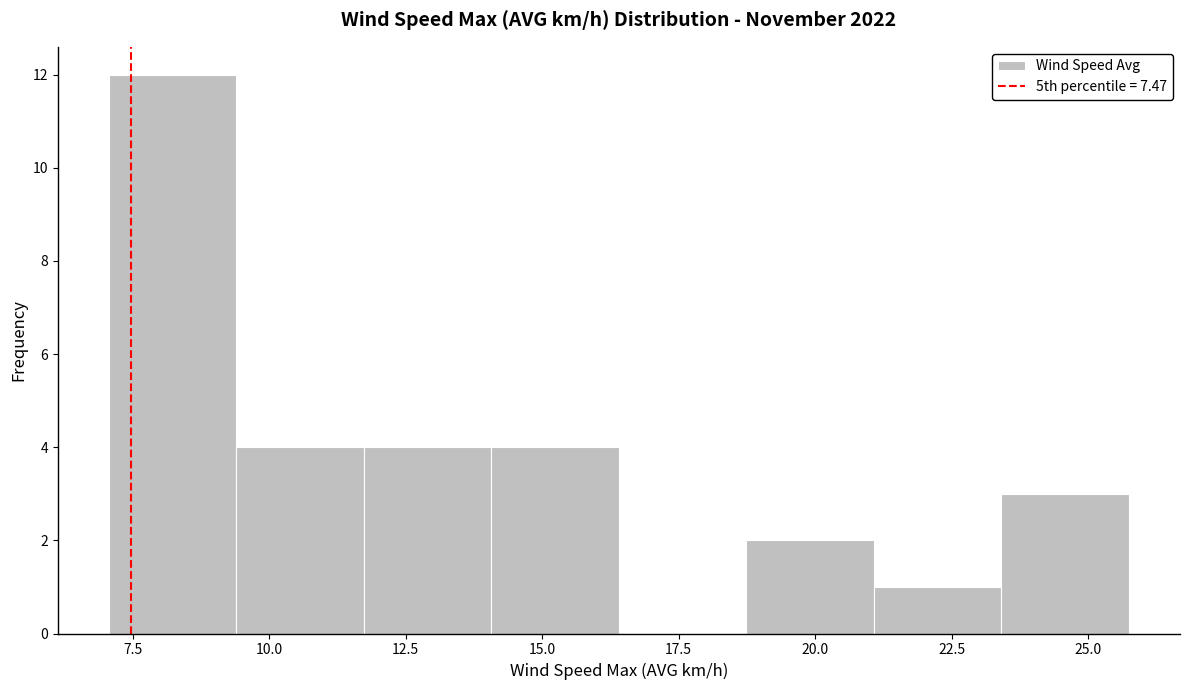

Over which range of the x-axis is the bar tallest?

7.0 to 9.5